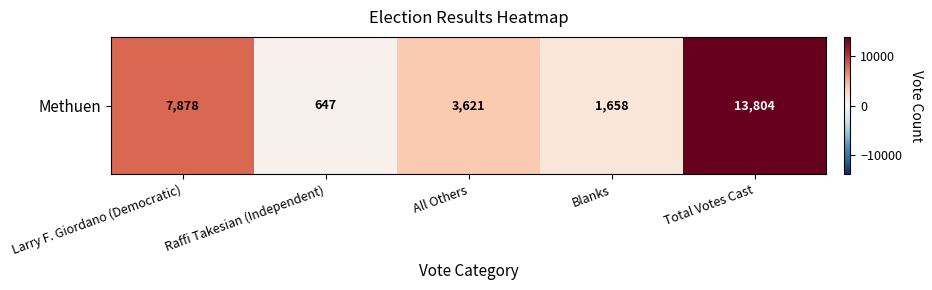

The chart shows a value of 12736 at Larry F. Giordano (Democratic). True or false?

False